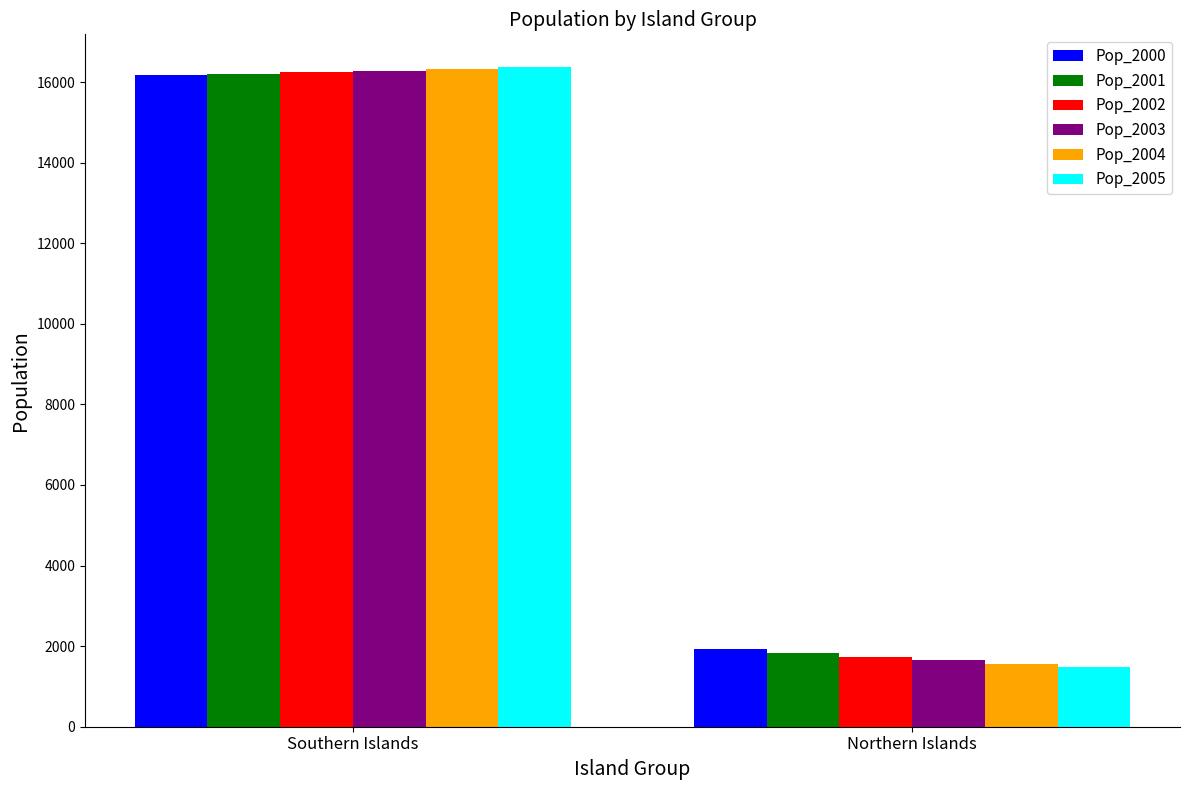

Rank the categories by Pop_2002 value from highest to lowest.

Southern Islands, Northern Islands